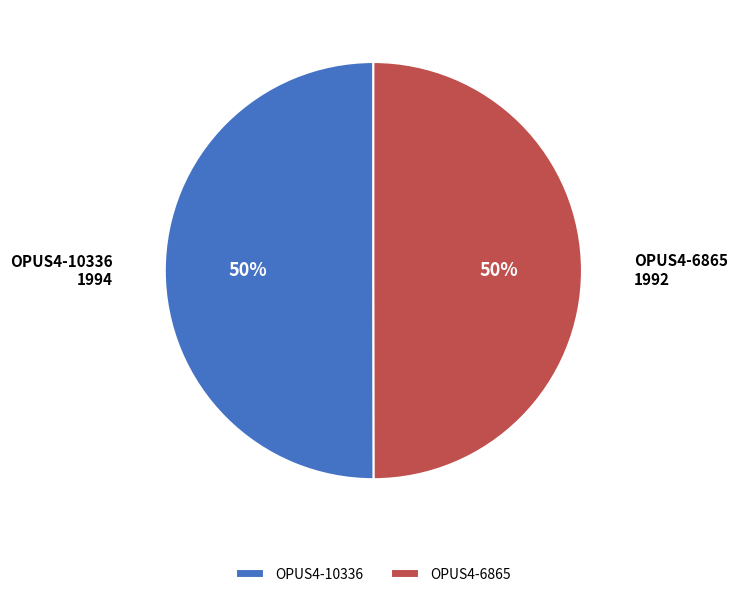

To the nearest percent, what is the average slice percentage?

50%